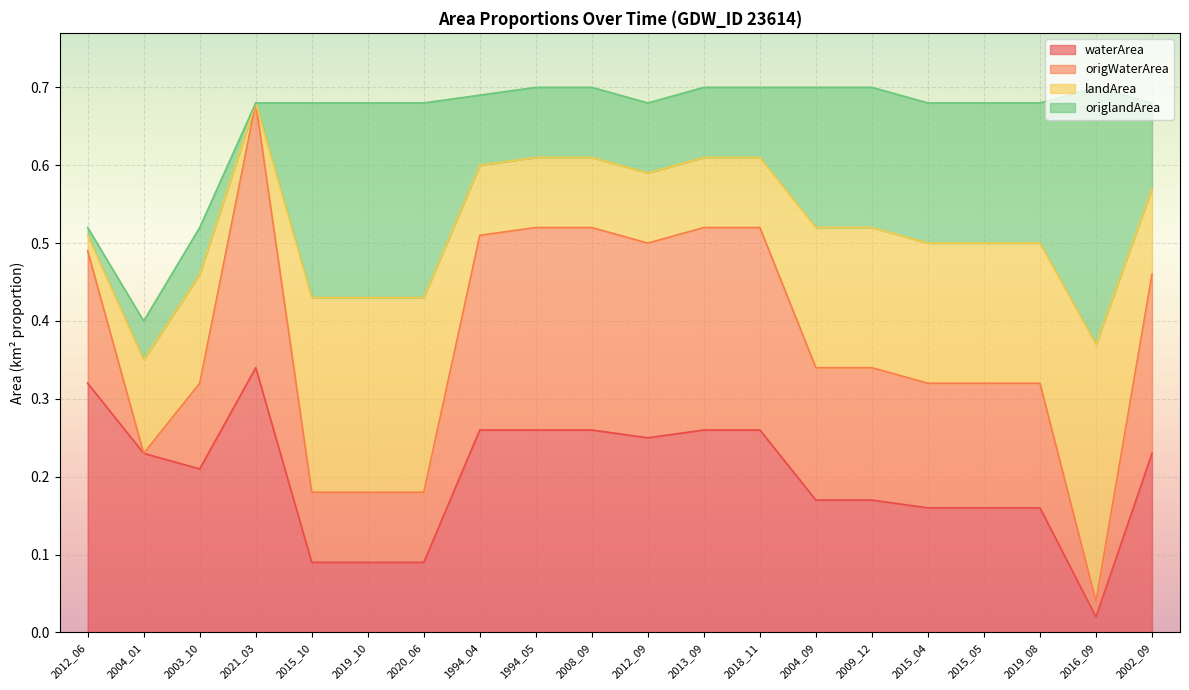

The waterArea series shows 0.2 at 2012_09. True or false?

True